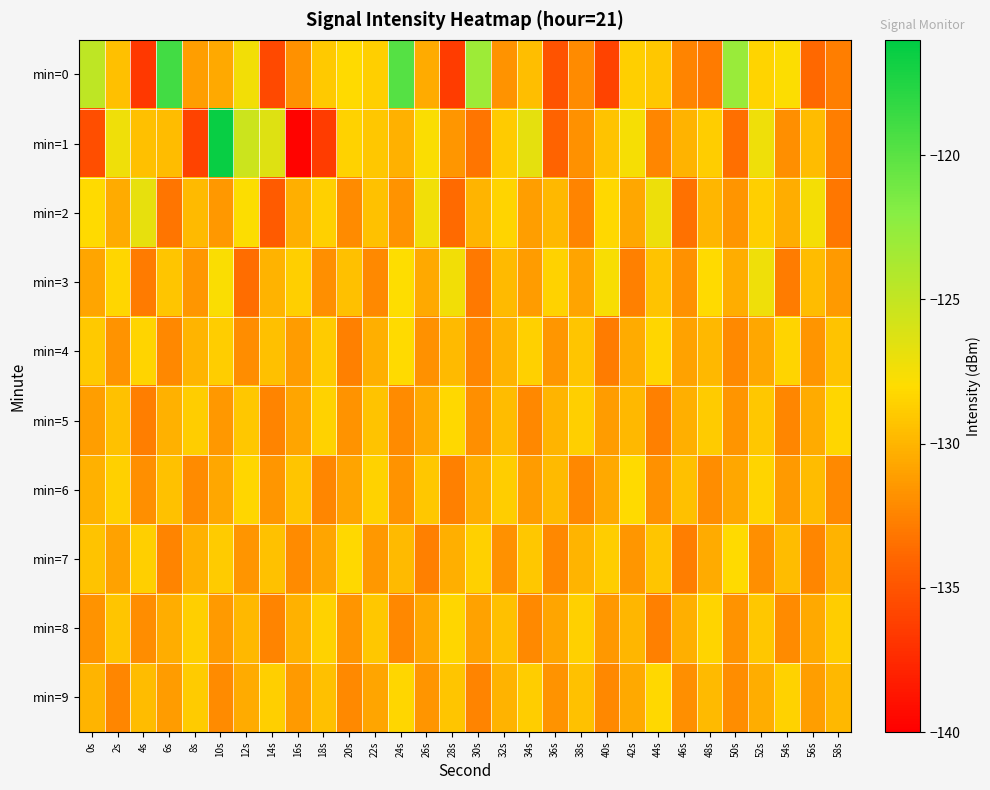

Which series has the largest total across all categories?

min=0